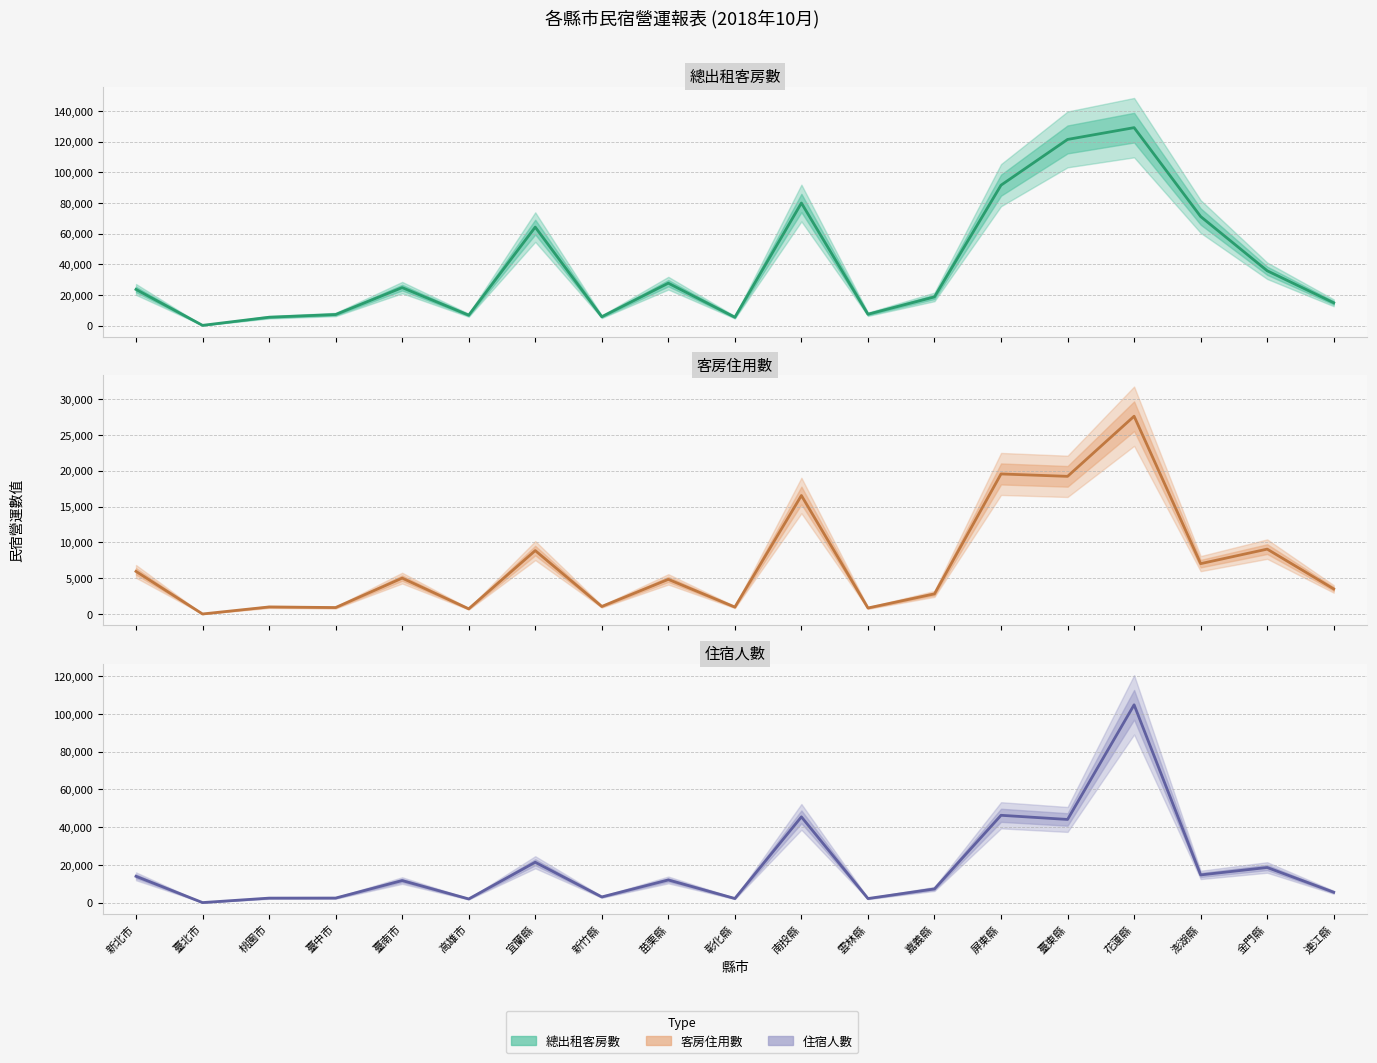

Does the chart have visible grid lines?

Yes